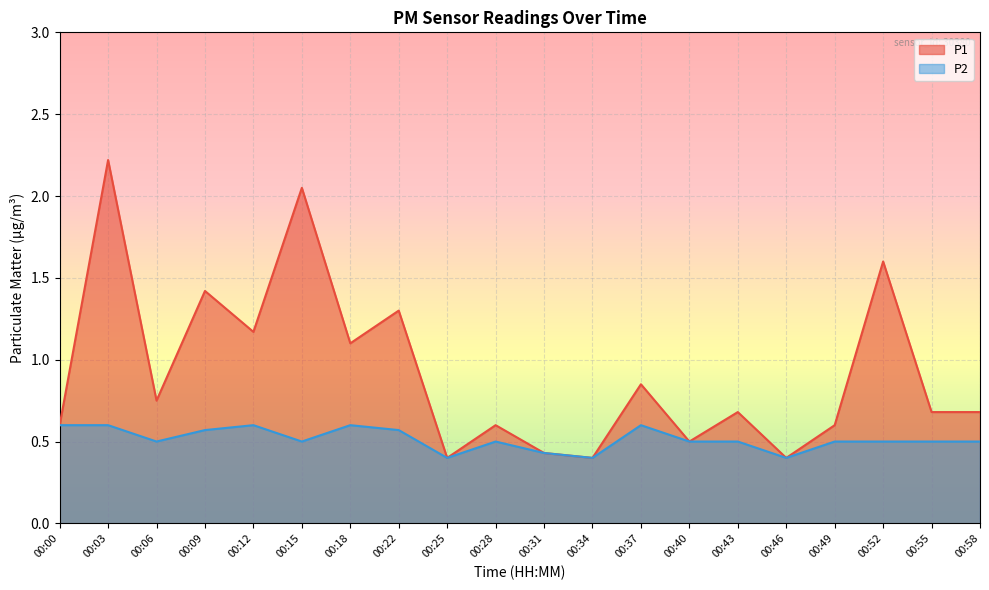

Which category has the highest value across all series?

00:03